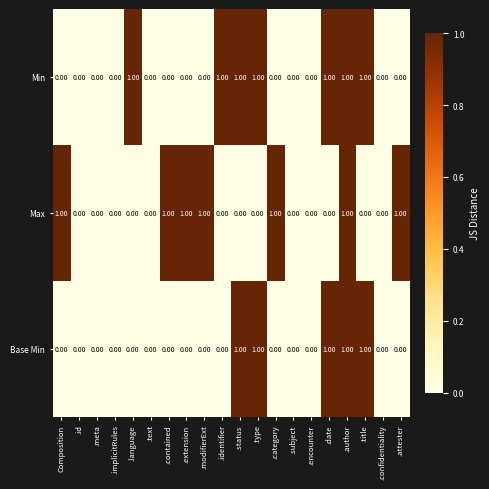

At which category is the sum across all series the highest?

.author